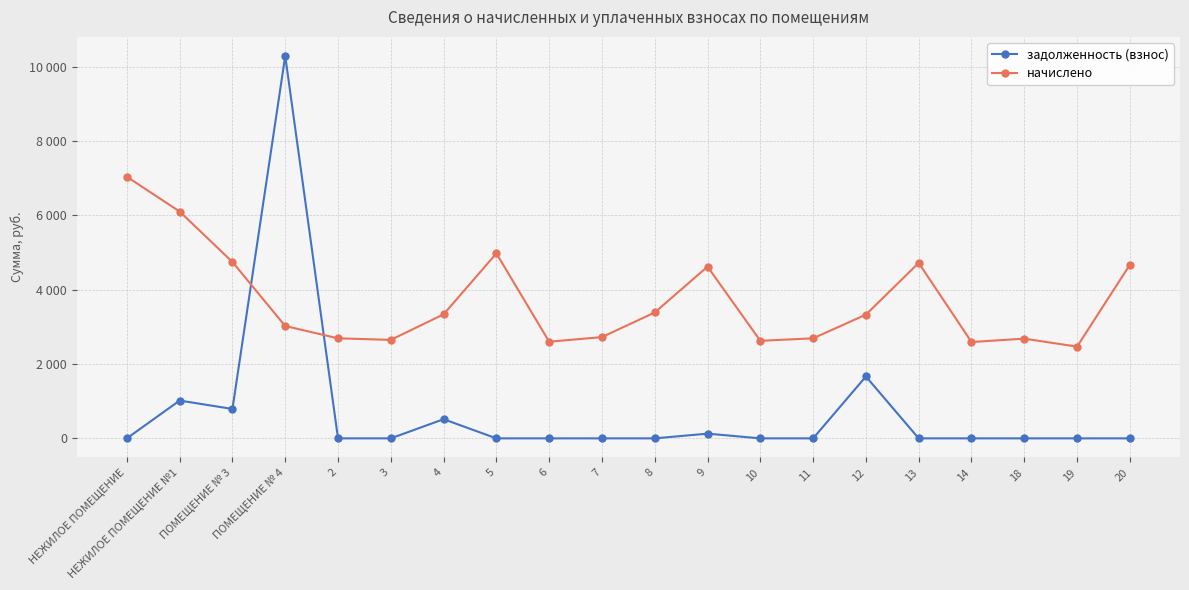

What is the highest value of the задолженность (взнос) series?

10285.9